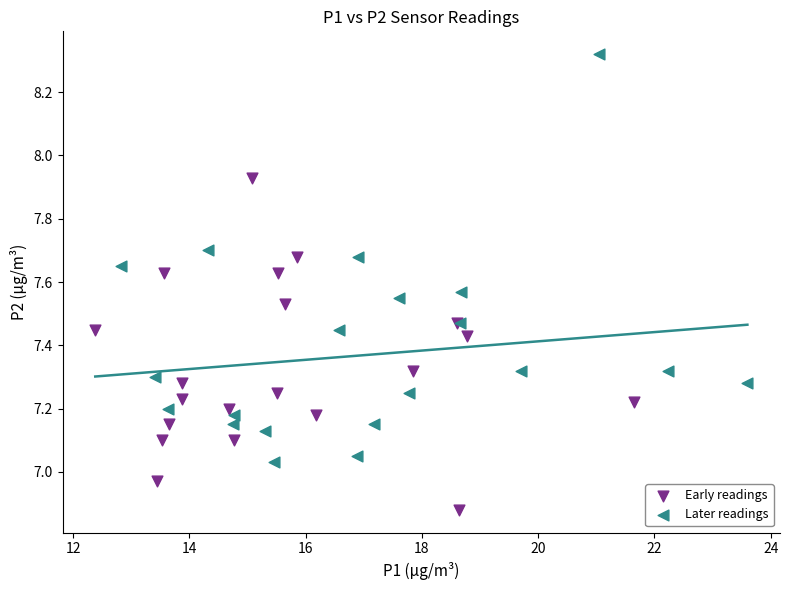

Which series contains the highest Y value?

Later readings